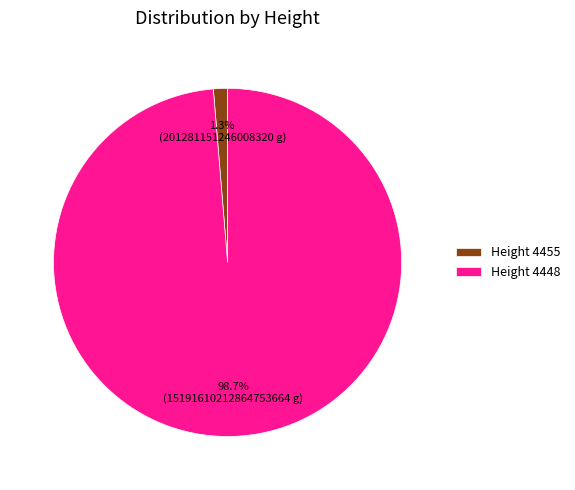

Which has a higher value, Height 4448 or Height 4455?

Height 4448